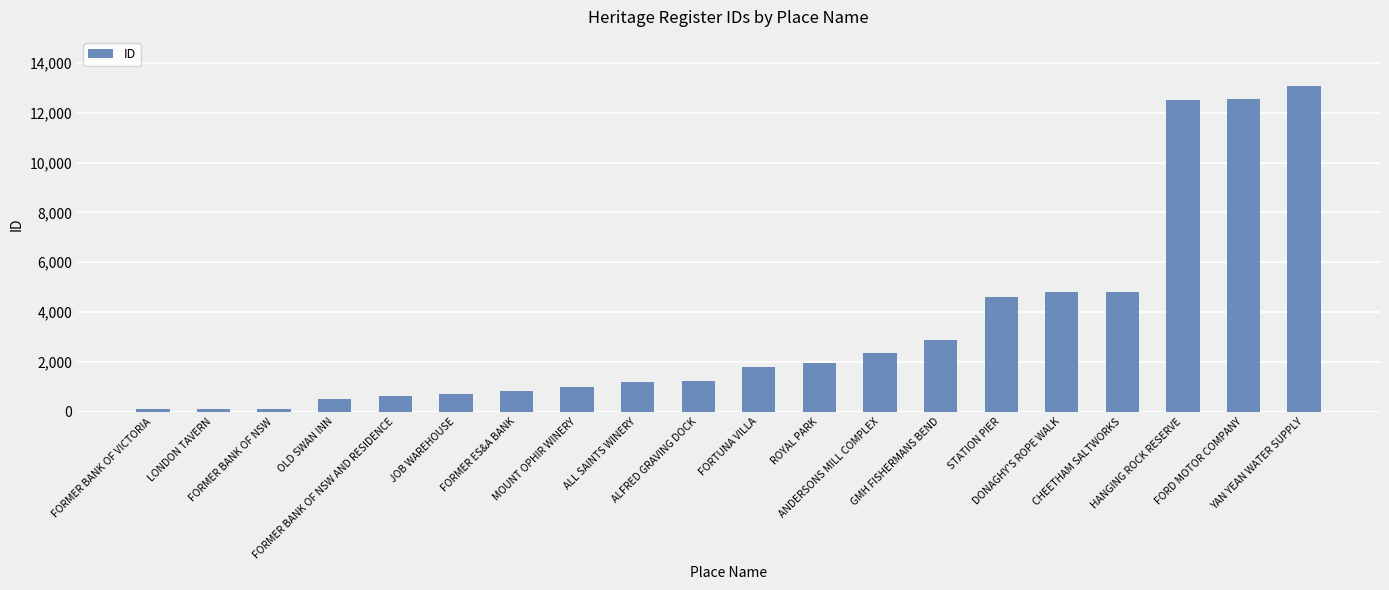

The value at DONAGHY'S ROPE WALK is 4819. True or false?

True